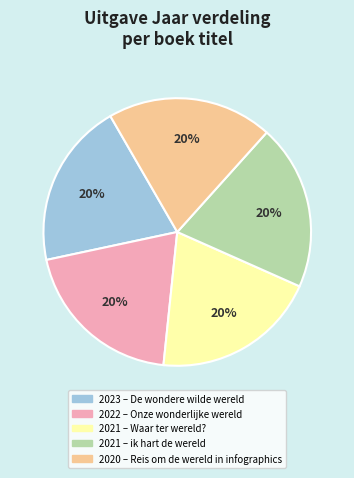

Is there a majority slice in this chart?

No